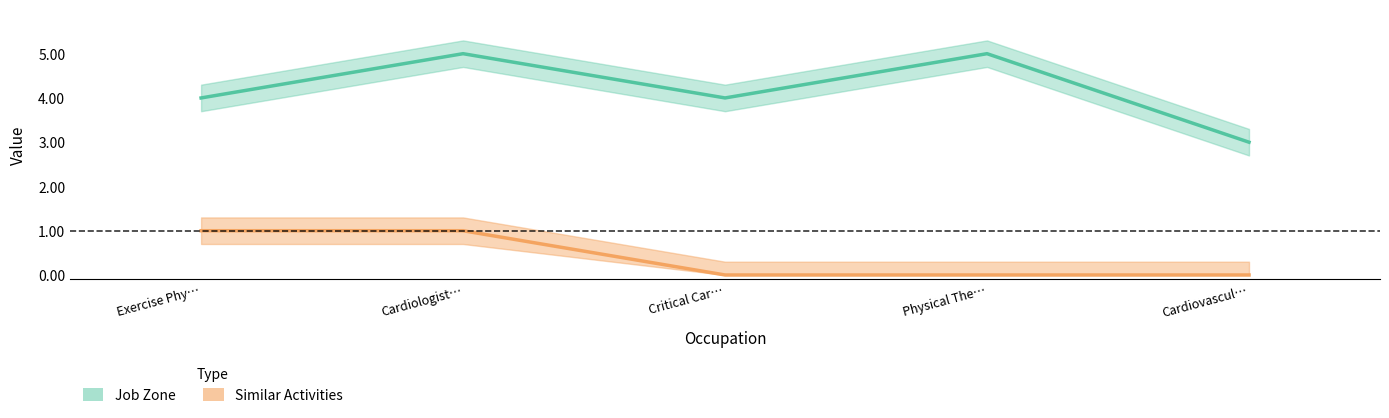

Rank the series by their average value, from lowest to highest.

Similar Activities, Job Zone